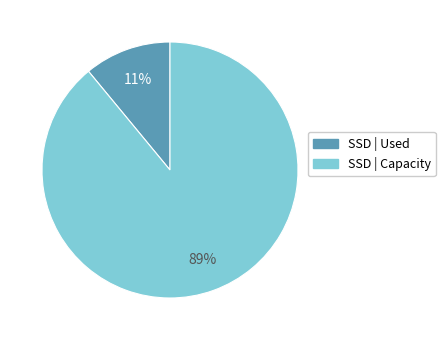

Count the number of slices in the pie.

2